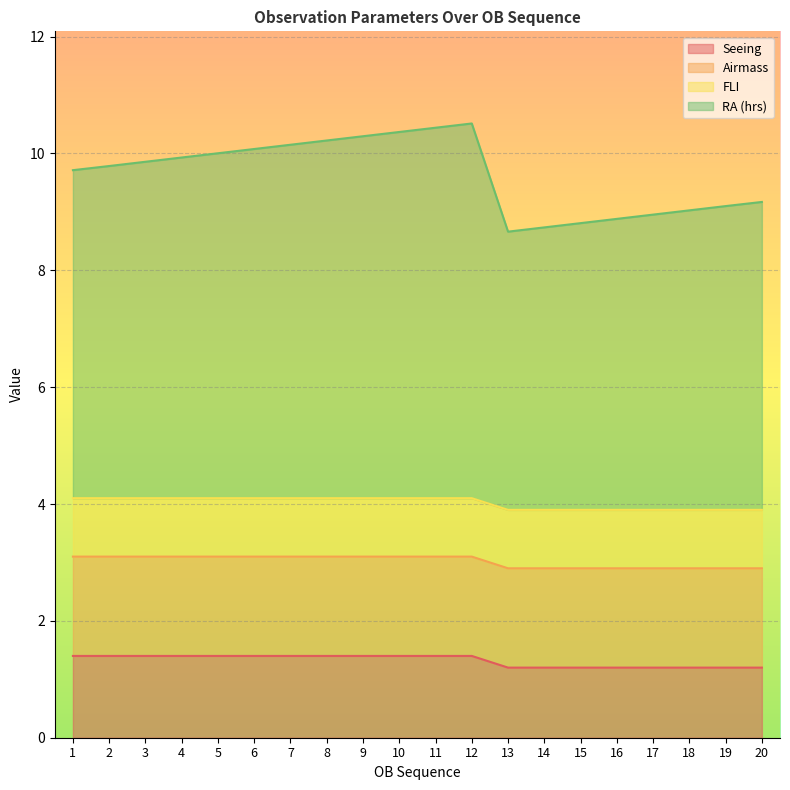

Which label corresponds to the largest value in the chart?

12